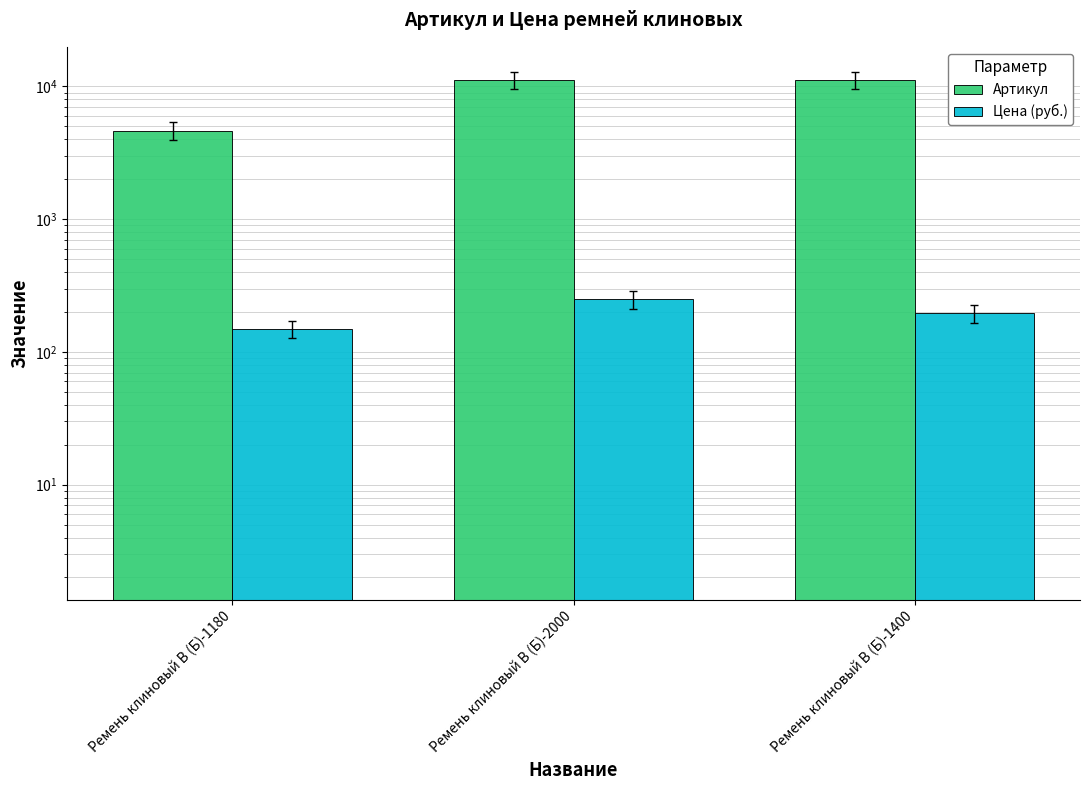

What position from the right is Ремень клиновый В (Б)-1180?

3